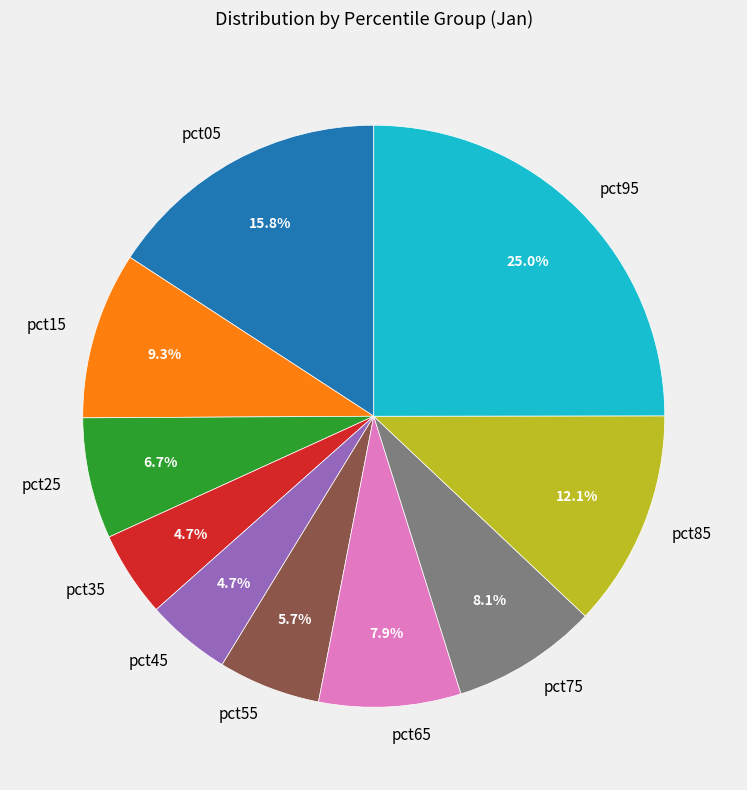

True or false: pct15 accounts for 21% of the total.

False